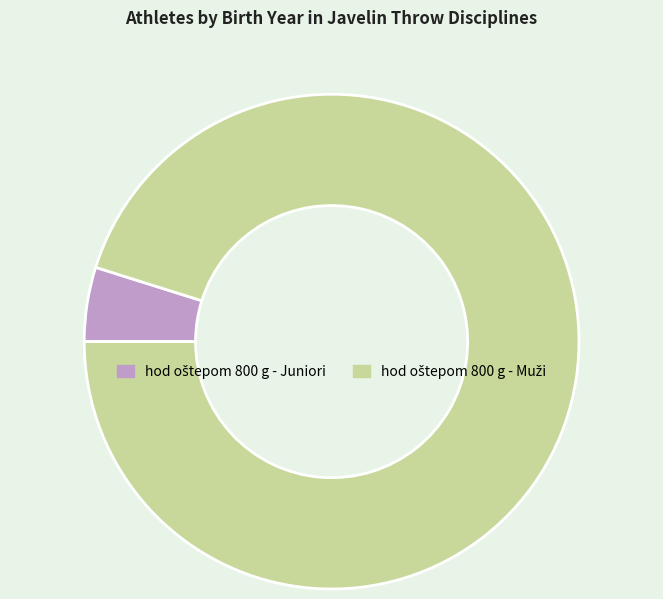

Count the number of slices in the pie.

2